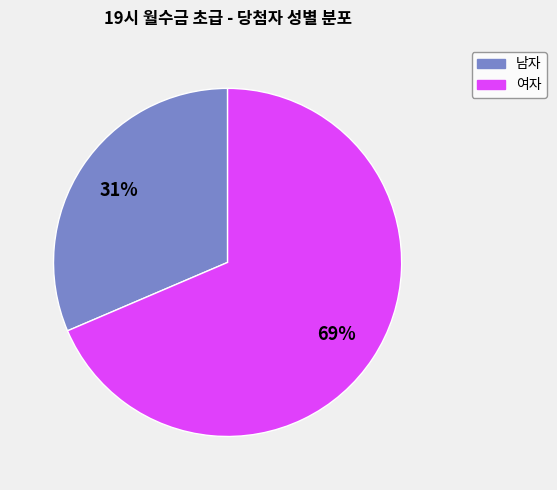

Count the number of slices in the pie.

2